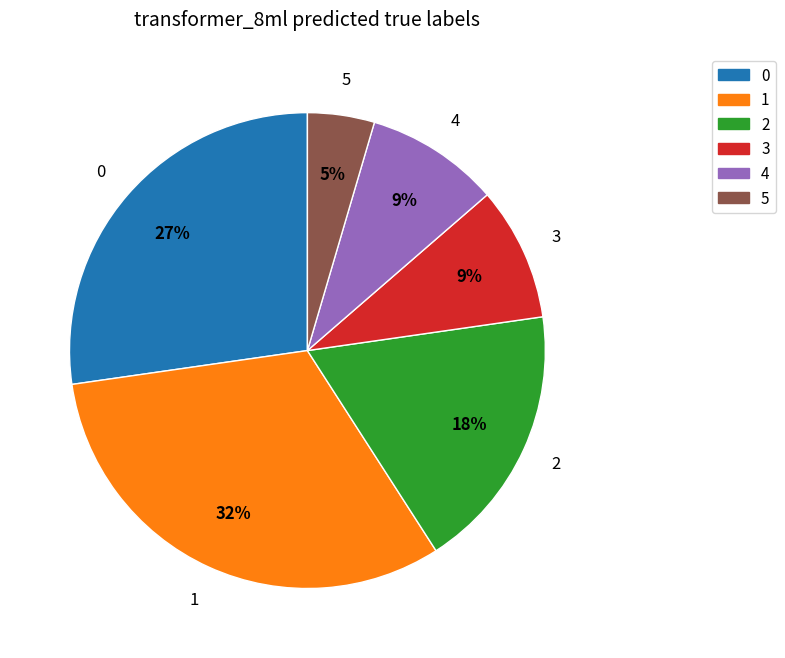

Which has a higher value, 4 or 5?

4